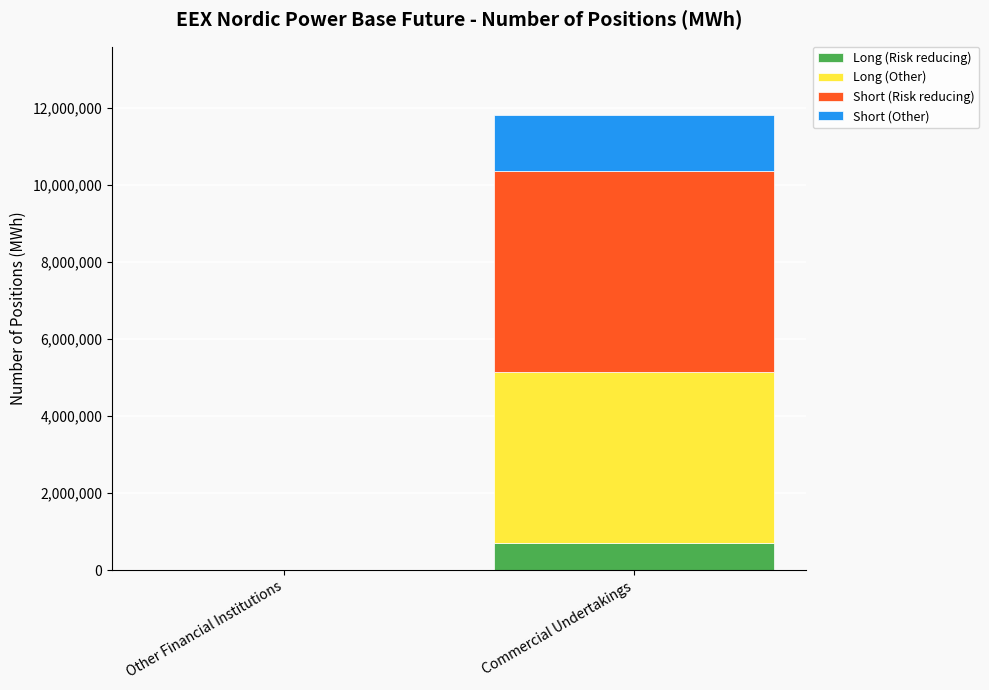

What is the sum of the Long (Risk reducing) values at Commercial Undertakings and Other Financial Institutions?

691944